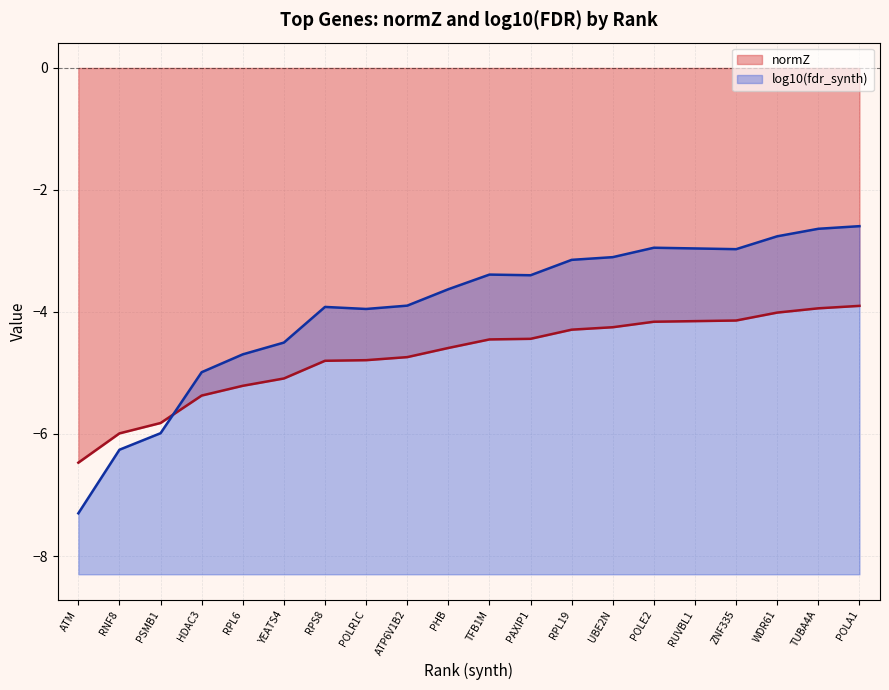

Rank the categories by value from highest to lowest.

POLA1, TUBA4A, WDR61, ZNF335, RUVBL1, POLE2, UBE2N, RPL19, PAXIP1, TFB1M, PHB, ATP6V1B2, POLR1C, RPS8, YEATS4, RPL6, HDAC3, PSMB1, RNF8, ATM